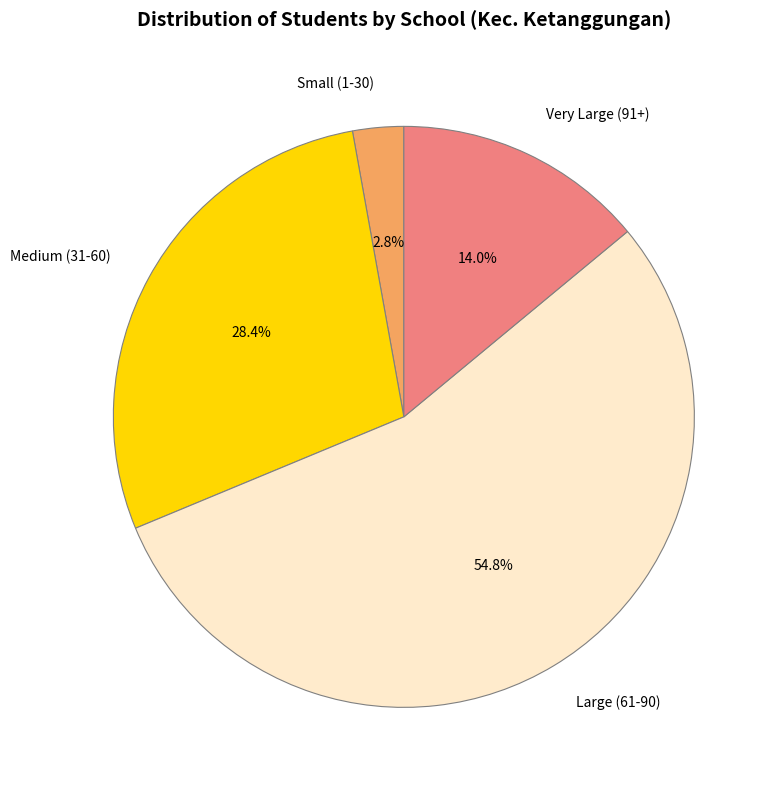

Which category has the smallest portion of the pie?

Small (1-30)